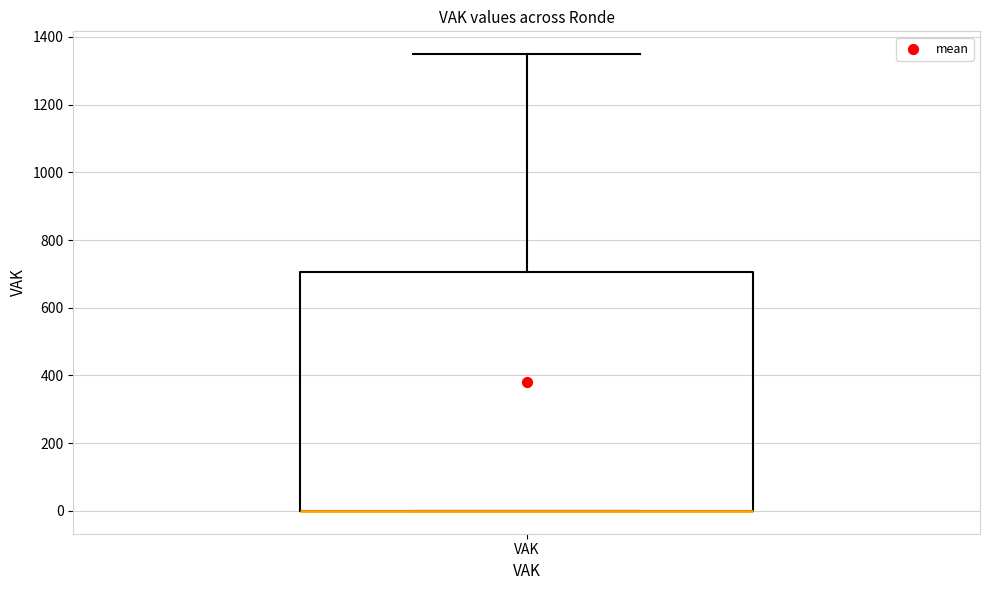

Where does the upper whisker of the box for VAK end on the y-axis? The values are not printed on the chart, so give them approximately, as read against the axis.

1340